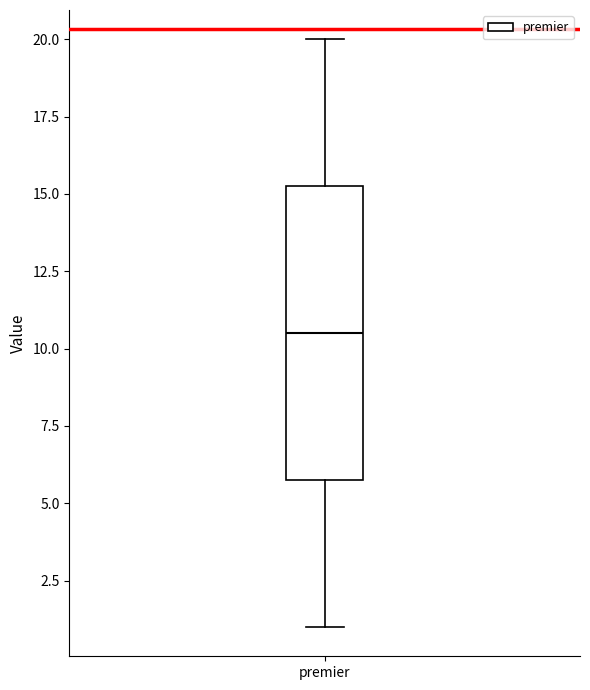

Where does the upper whisker of the box for premier end on the y-axis? The values are not printed on the chart, so give them approximately, as read against the axis.

20.0